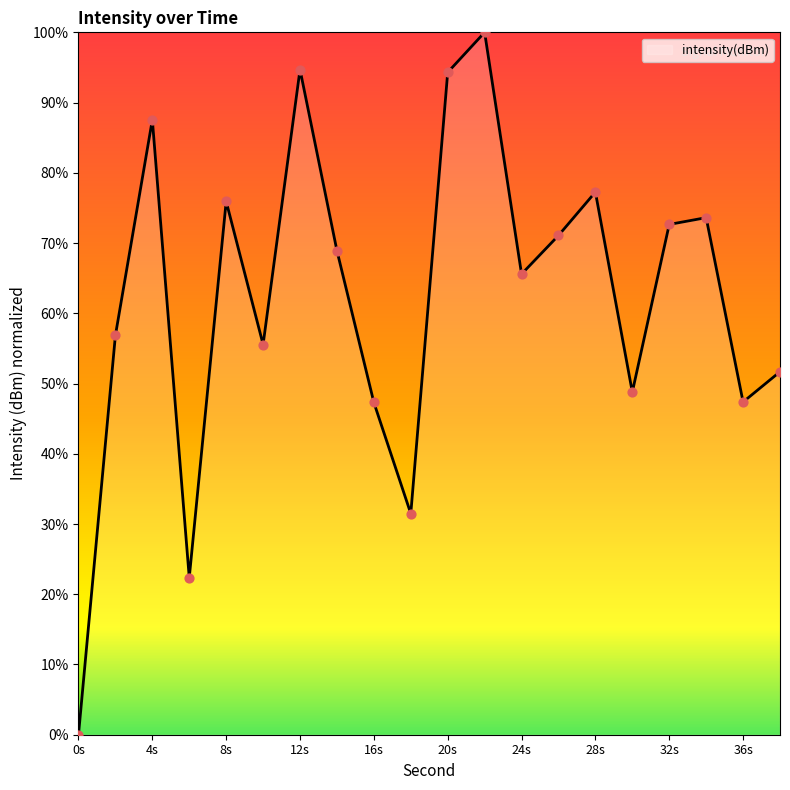

What is the maximum value shown in the chart?

100.0